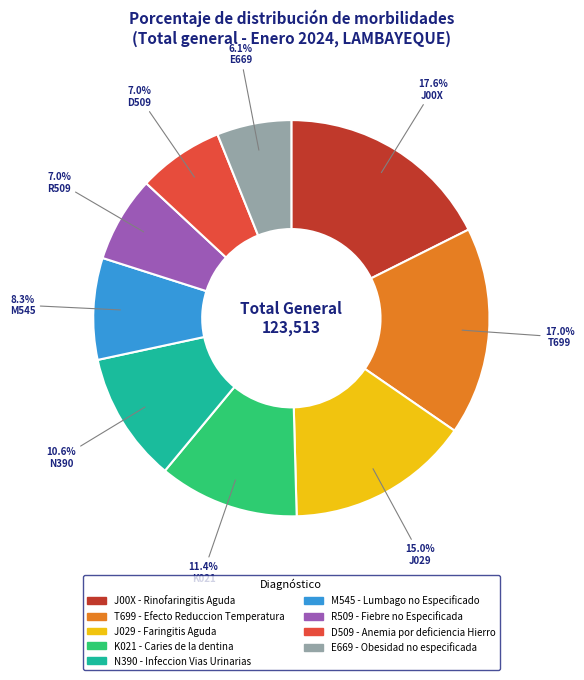

Is there a majority slice in this chart?

No